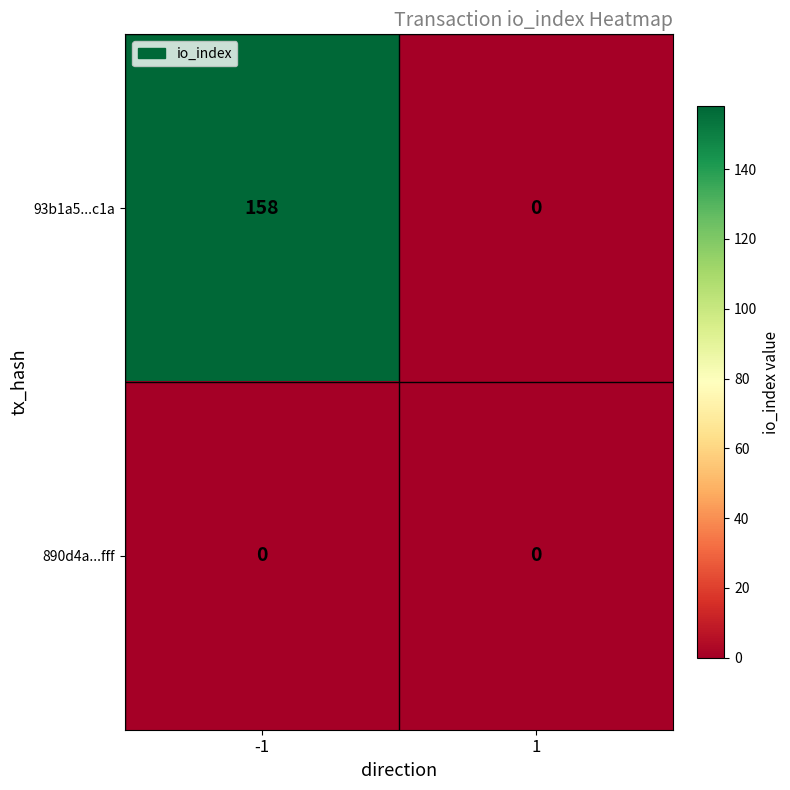

What value does the 93b1a5...c1a series have at -1, to the nearest 5?

160